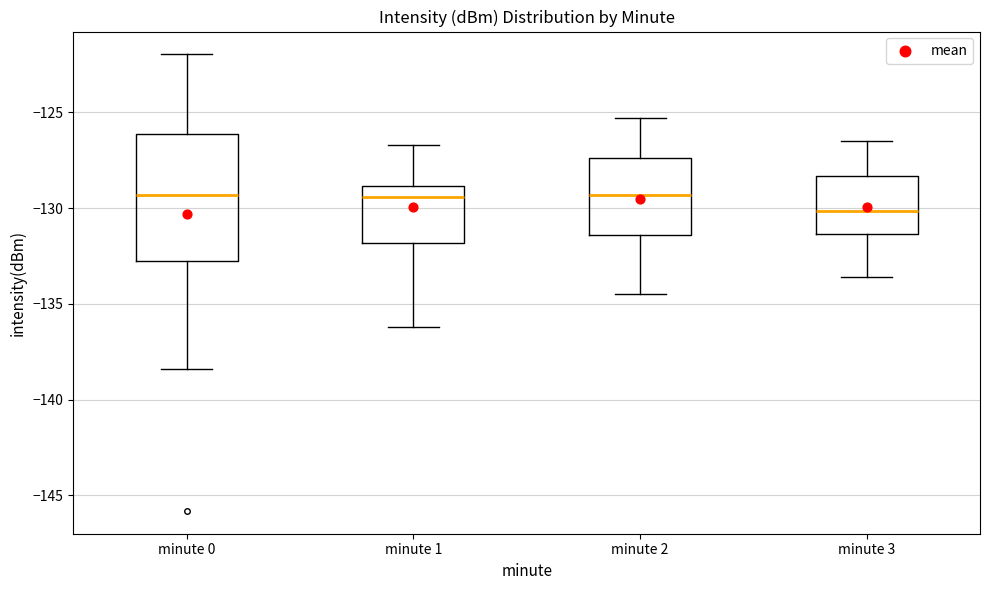

Reading left to right, transcribe this box plot: for each box, give where its median line is, the range the box spans, and where its two whiskers end, as read against the y-axis. The values are not printed on the chart, so give them approximately, as read against the axis.

minute 0: median -129.5, box -133.0 to -126.0, whiskers -138.5 to -122.0
minute 1: median -129.5, box -132.0 to -129.0, whiskers -136.0 to -126.5
minute 2: median -129.5, box -131.5 to -127.5, whiskers -134.5 to -125.5
minute 3: median -130.0, box -131.5 to -128.5, whiskers -133.5 to -126.5